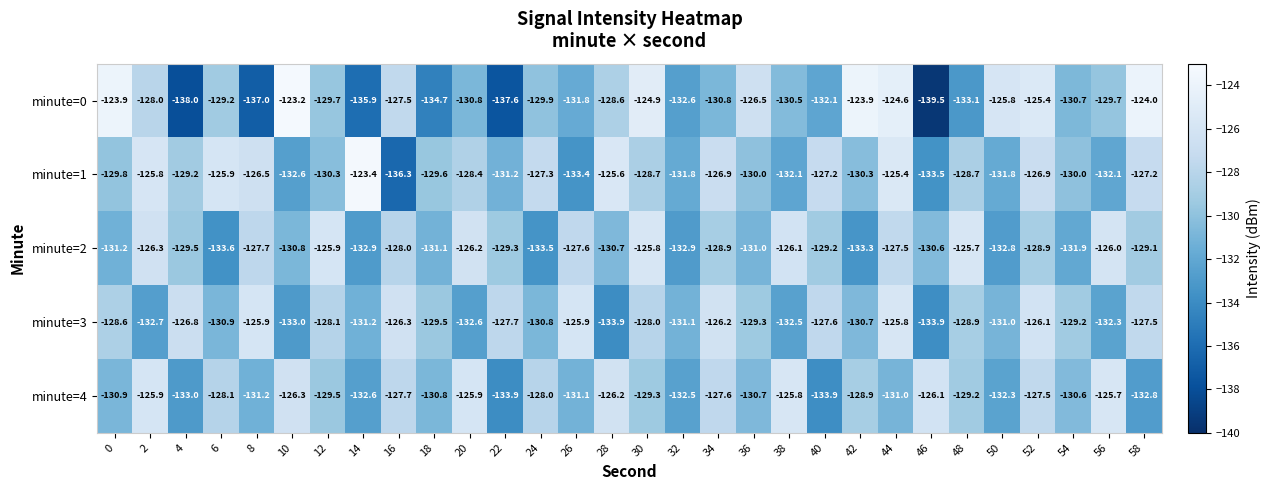

At which category is the sum across all series the highest?

44